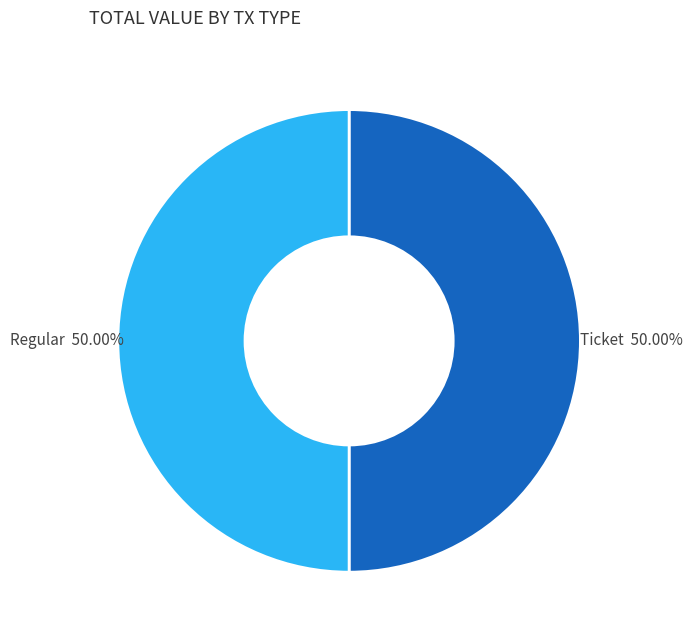

Do Regular and Ticket together represent more than half of the pie?

Yes